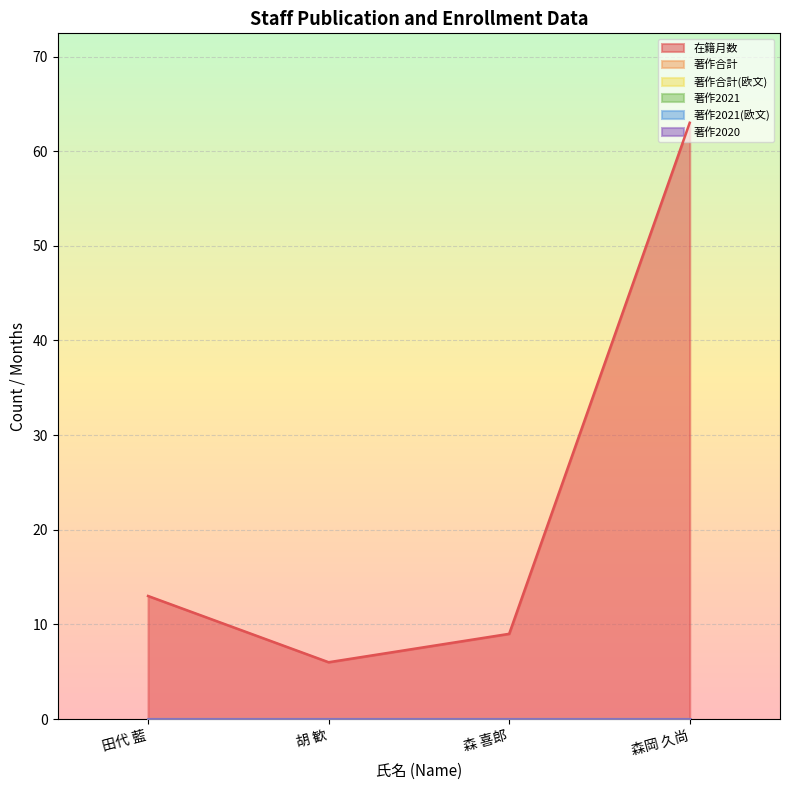

What is the total value across all series at 田代 藍?

13